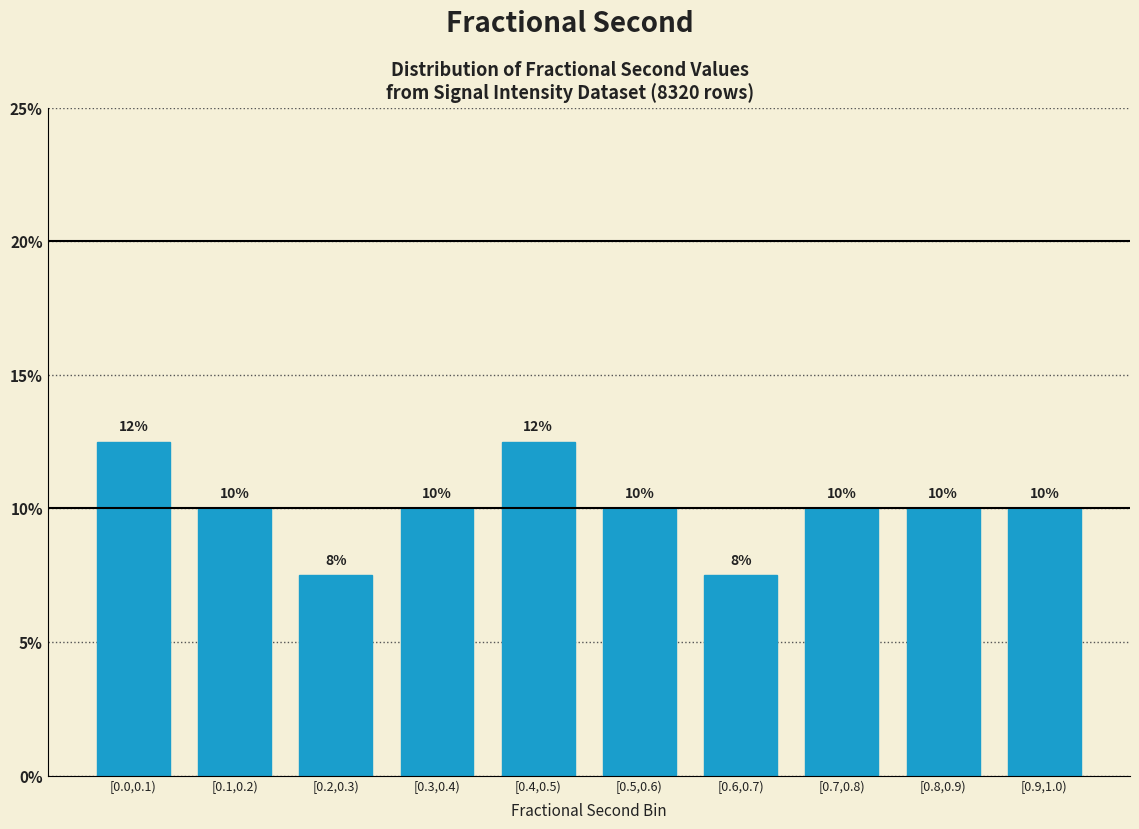

Between [0.0,0.1) and [0.6,0.7), which is larger?

[0.0,0.1)